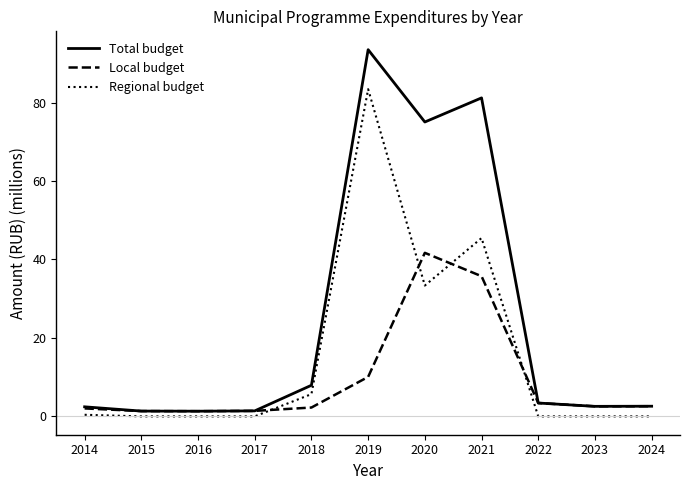

True or false: Regional budget has a value of 0.0 at 2023.

True